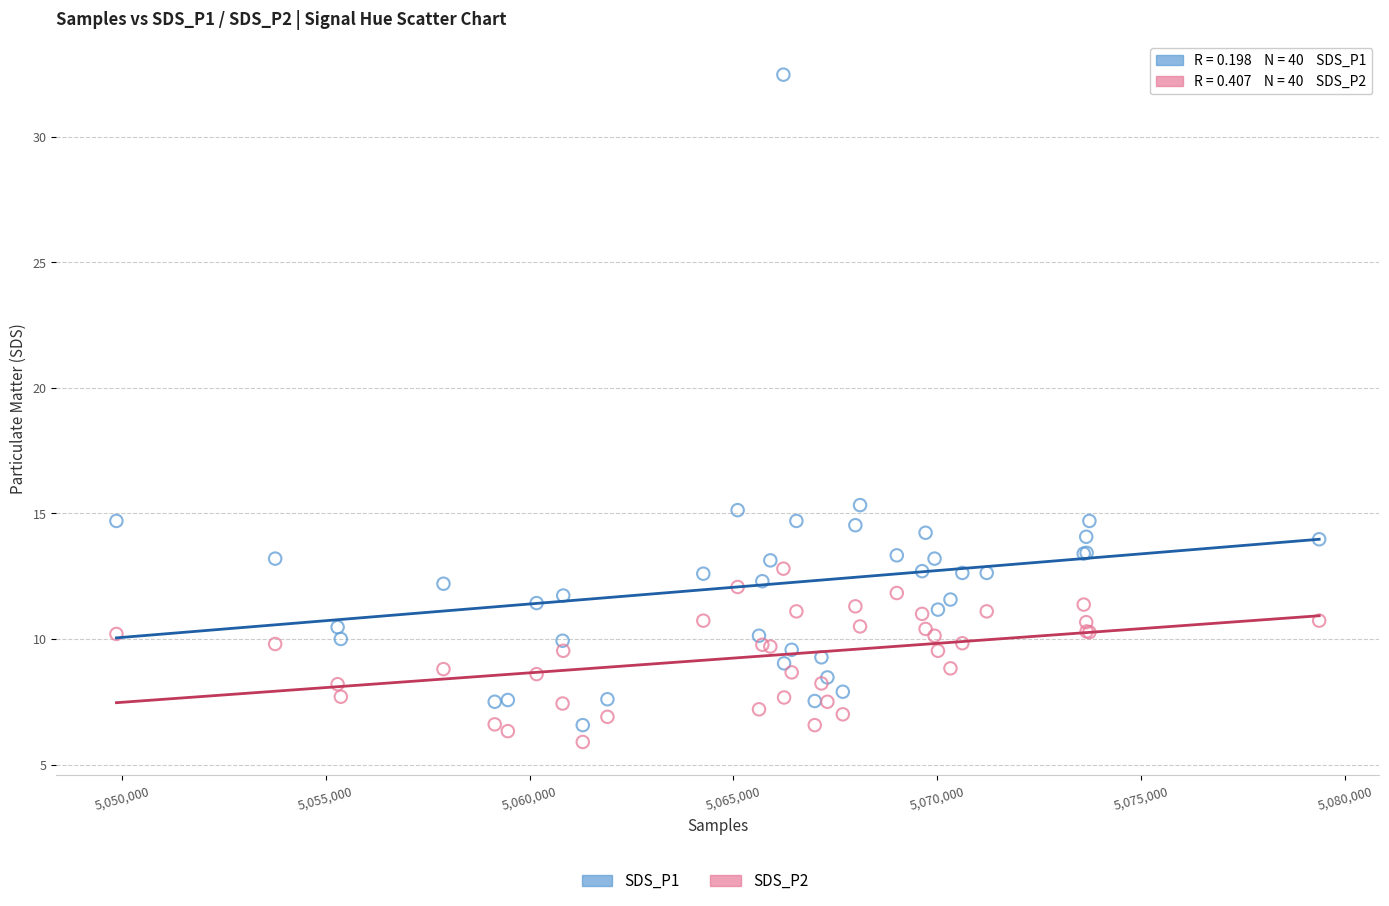

Which series reaches the maximum Y coordinate?

SDS_P1